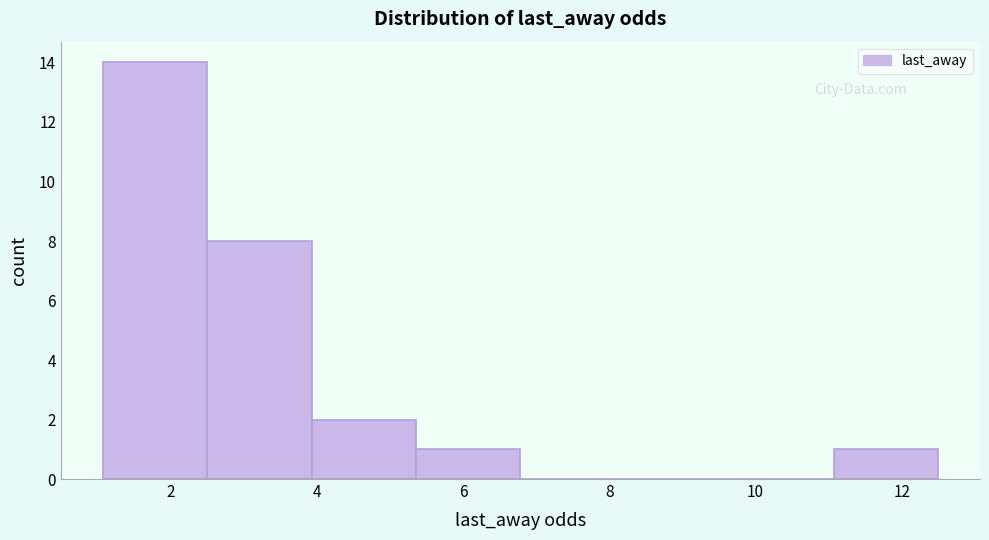

Reading left to right, transcribe this chart: for each bar, give the range it covers on the x-axis and its height. Neither the bar edges nor the heights are printed on the chart, so give them approximately, as read against the axes.

1.0 to 2.4: 14
2.4 to 4.0: 8
4.0 to 5.4: 2
5.4 to 6.8: 1
6.8 to 8.2: 0
8.2 to 9.6: 0
9.6 to 11.0: 0
11.0 to 12.6: 1